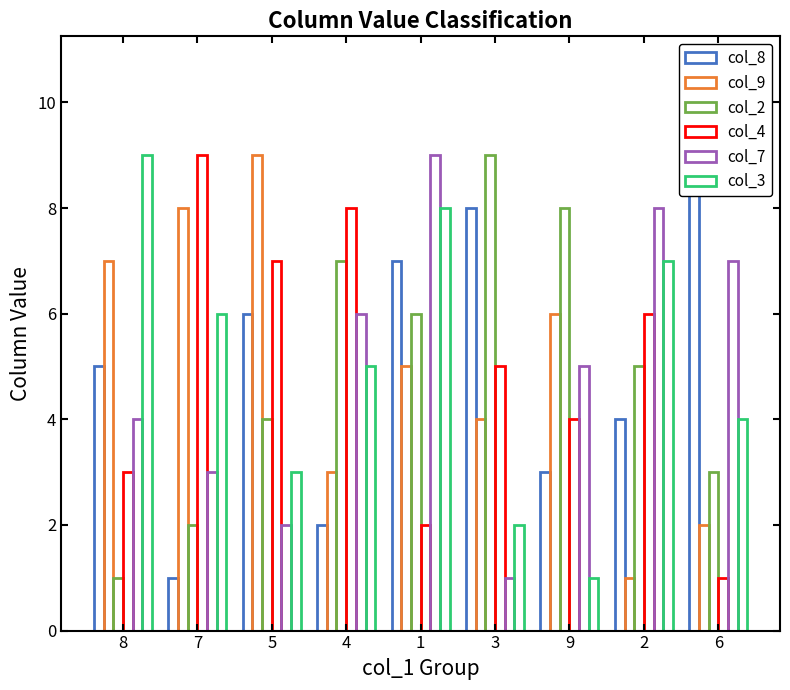

Reading left to right, extract all data points from this chart.

col_8: 5	1	6	2	7	8	3	4	9
col_9: 7	8	9	3	5	4	6	1	2
col_2: 1	2	4	7	6	9	8	5	3
col_4: 3	9	7	8	2	5	4	6	1
col_7: 4	3	2	6	9	1	5	8	7
col_3: 9	6	3	5	8	2	1	7	4